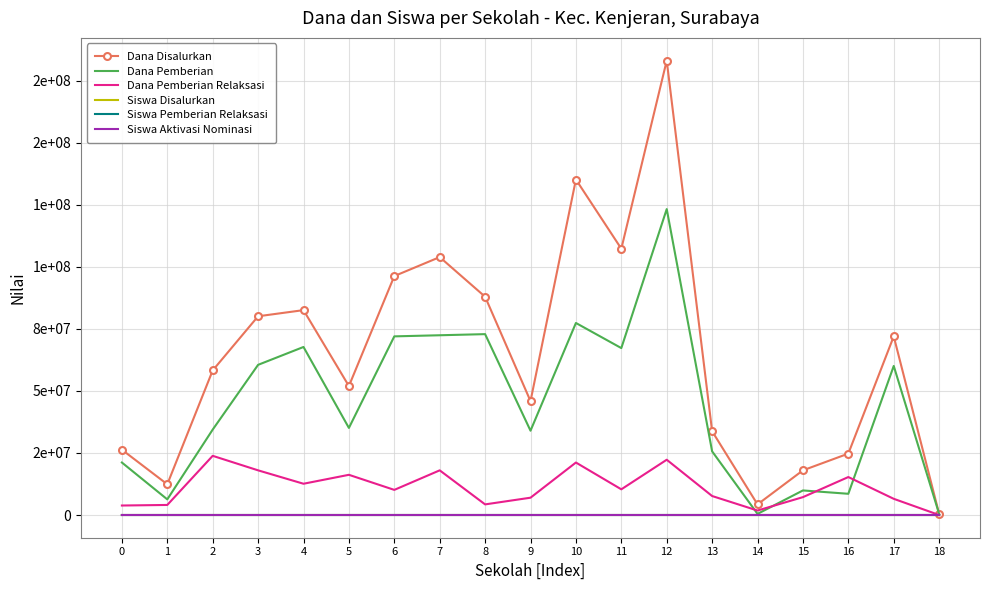

Rank the categories by Siswa Aktivasi Nominasi value from lowest to highest.

2, 18, 13, 15, 16, 0, 5, 1, 3, 4, 14, 9, 17, 8, 7, 6, 11, 10, 12